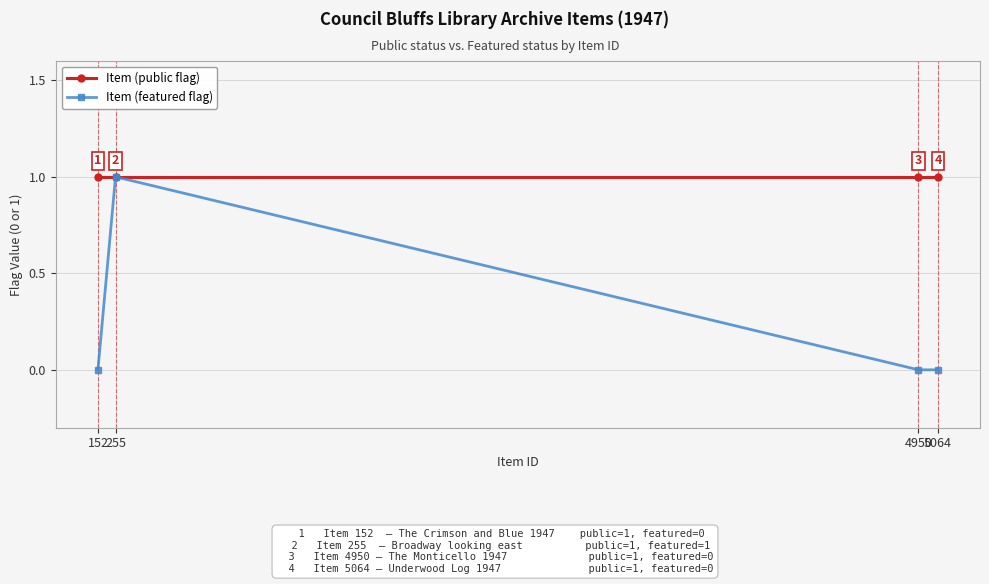

Which series has the widest spread of values?

Item (featured flag)